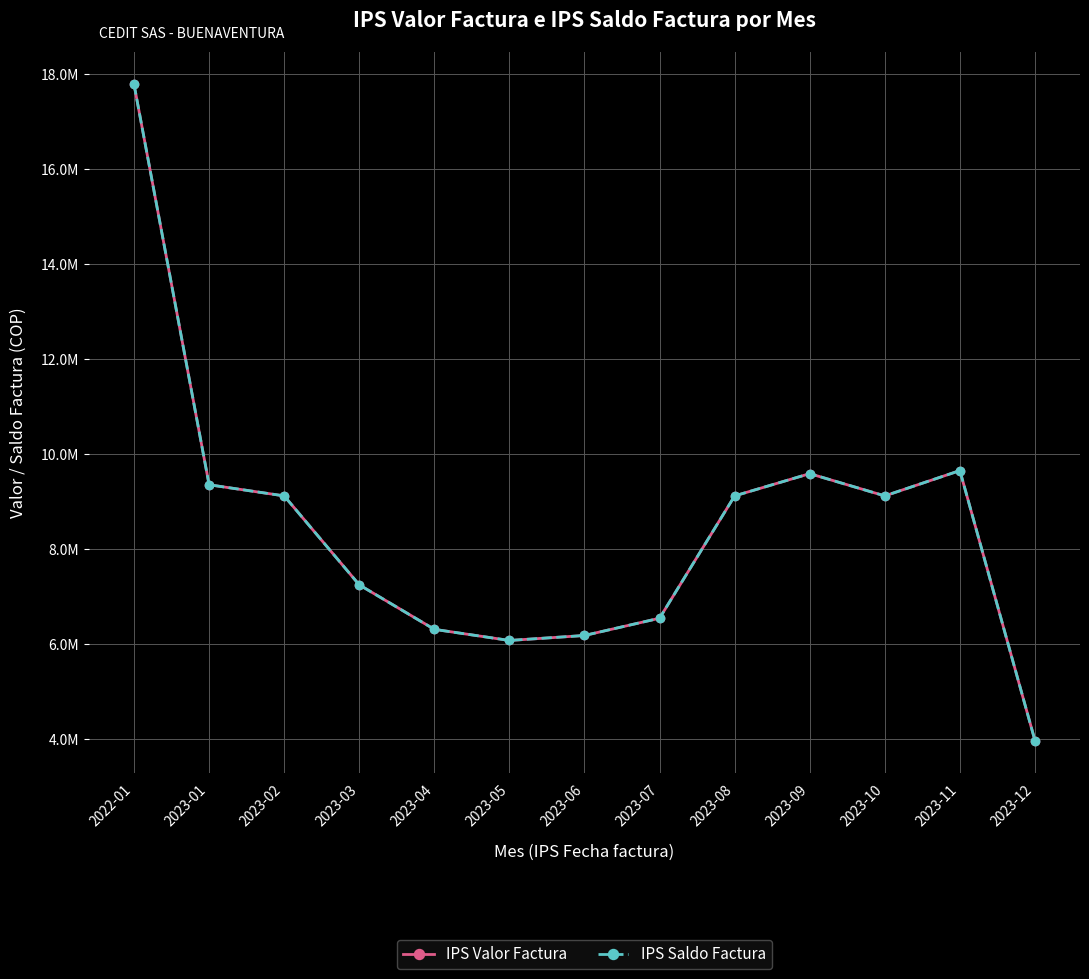

What is the label of the 2nd point from the right?

2023-11